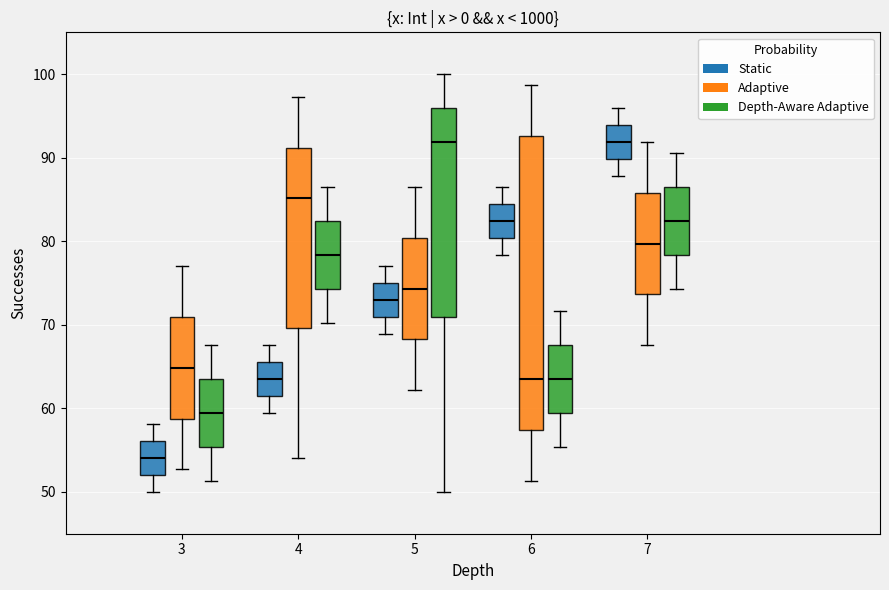

Comparing the boxes themselves (not the whiskers), which one is the tallest?

6 (Adaptive)